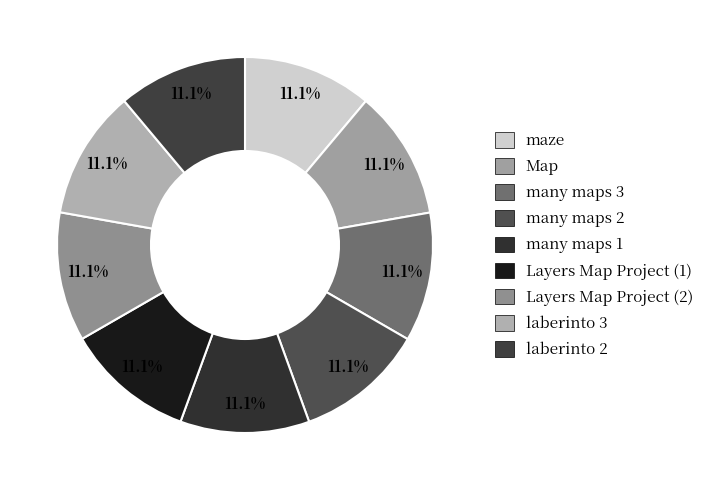

Count the number of slices in the pie.

9